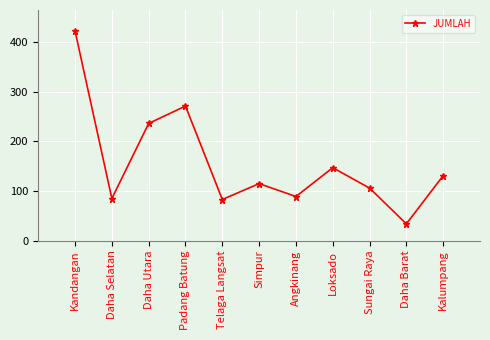

True or false: there are more than 2 points higher than both neighbors.

True